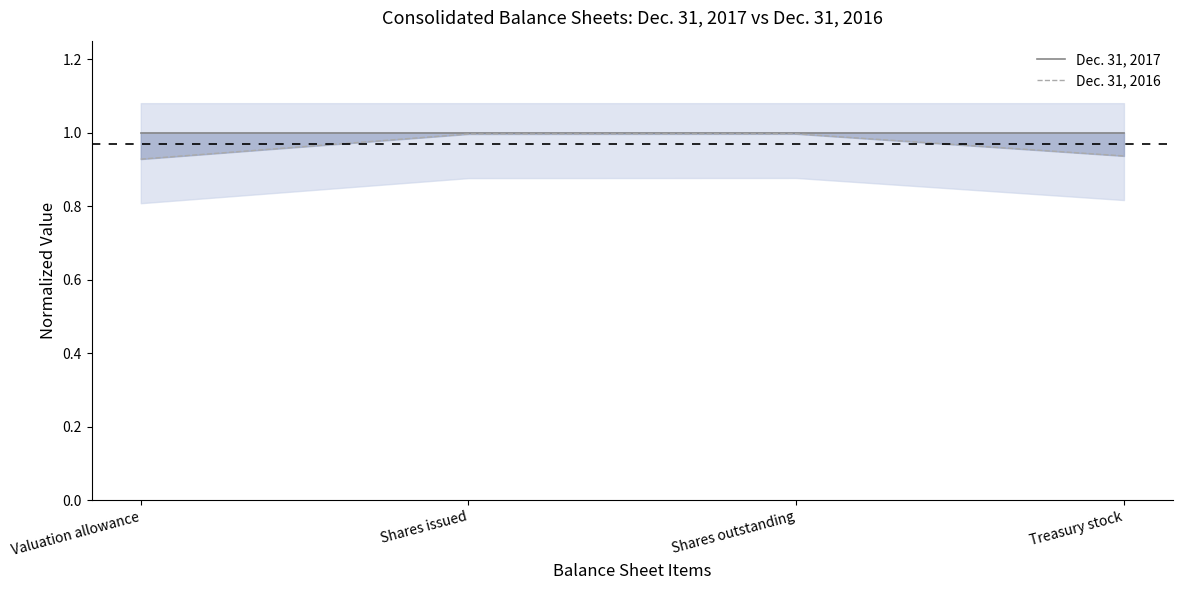

How many data points does each series have?

4